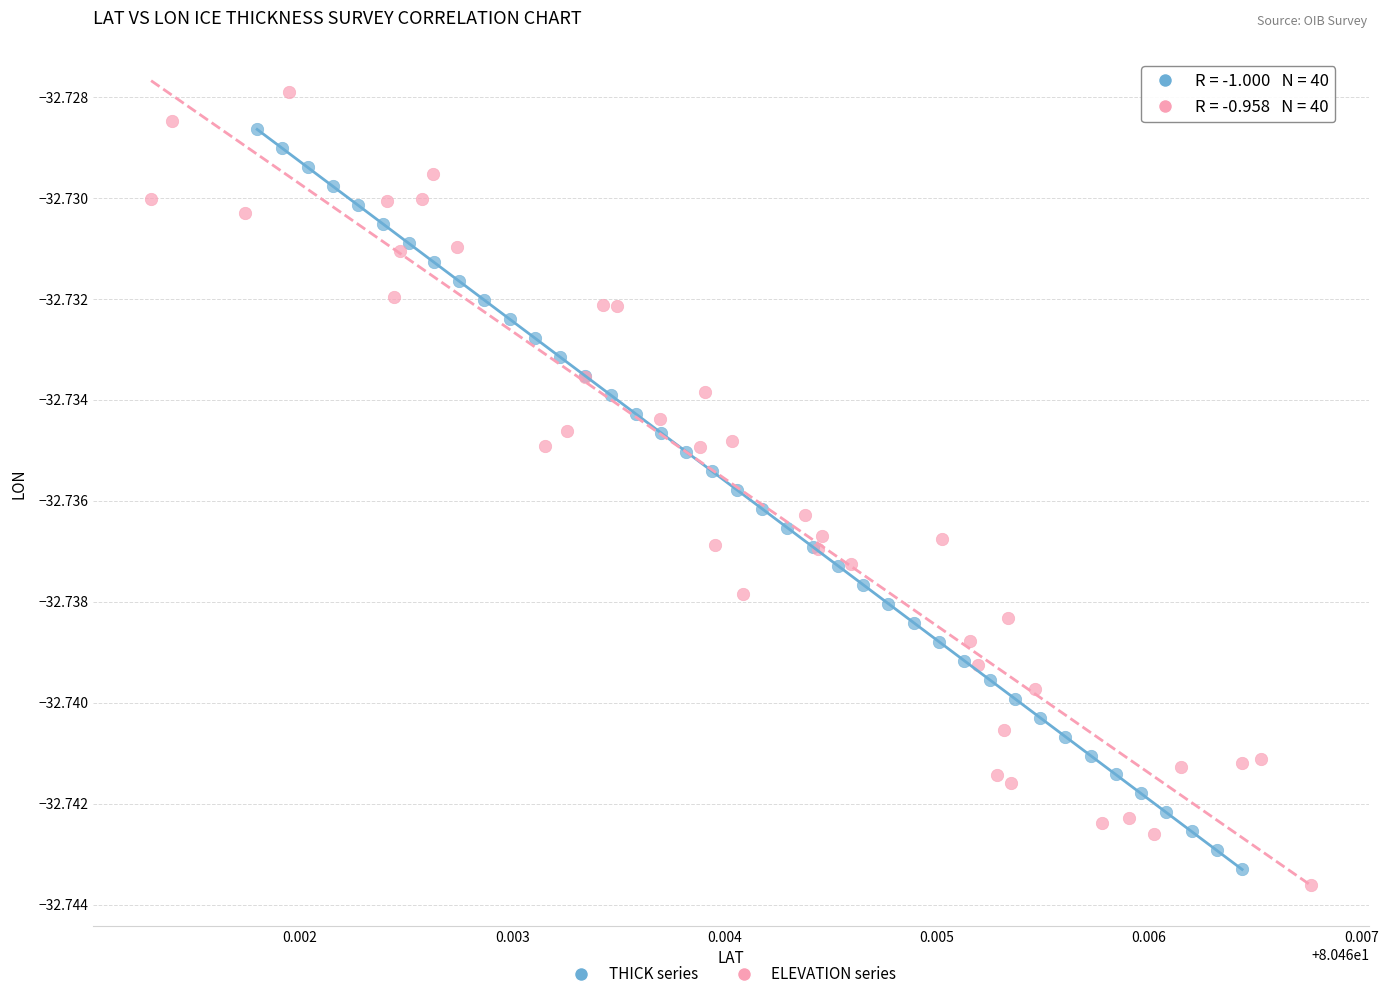

Which series contains the lowest Y value?

ELEVATION series